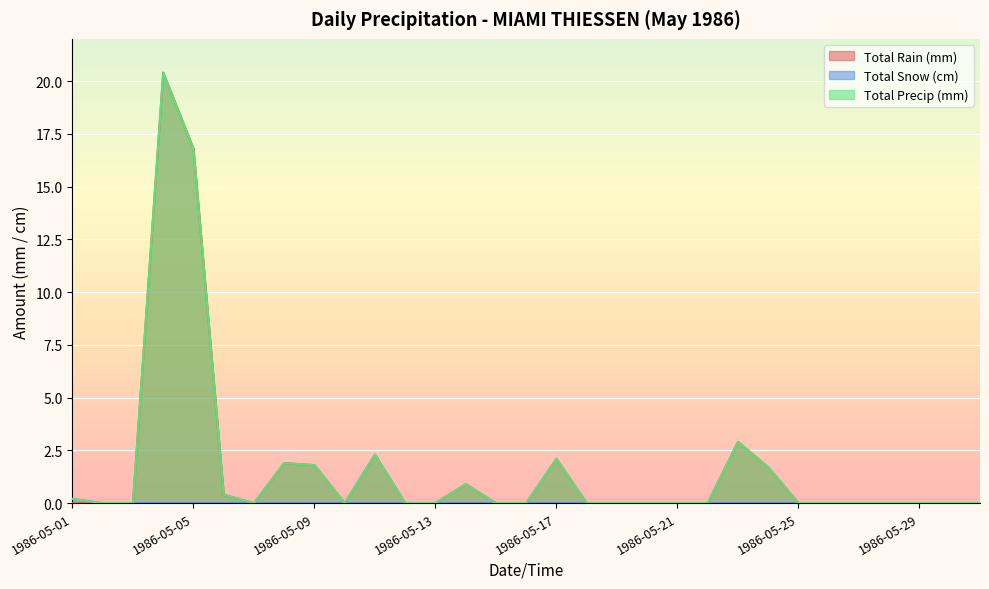

Does the chart display data point markers on the line(s)?

No